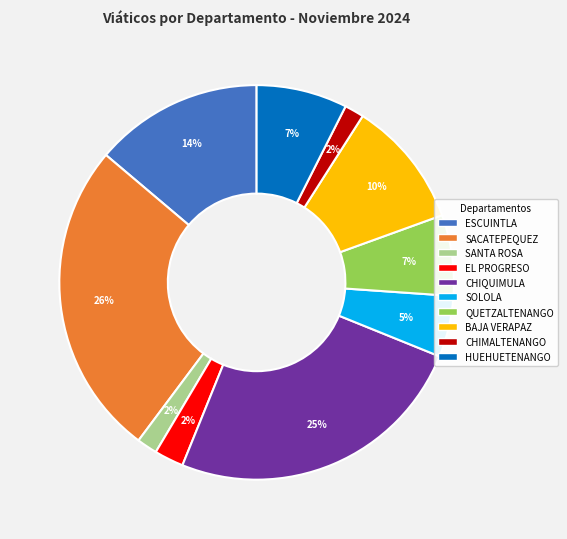

What is the largest slice in the pie chart?

SACATEPEQUEZ